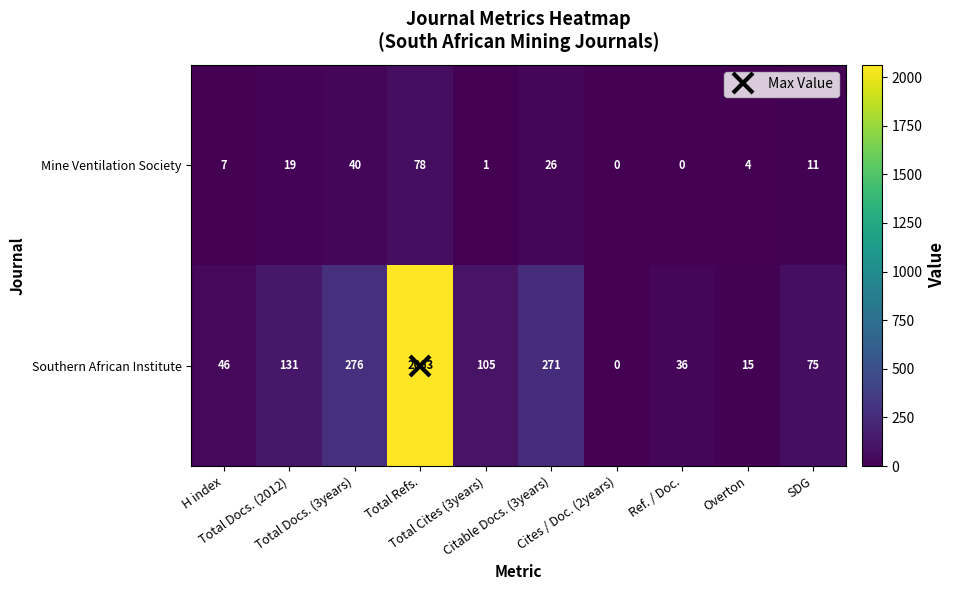

Which series has the largest range (max minus min)?

Southern African Institute